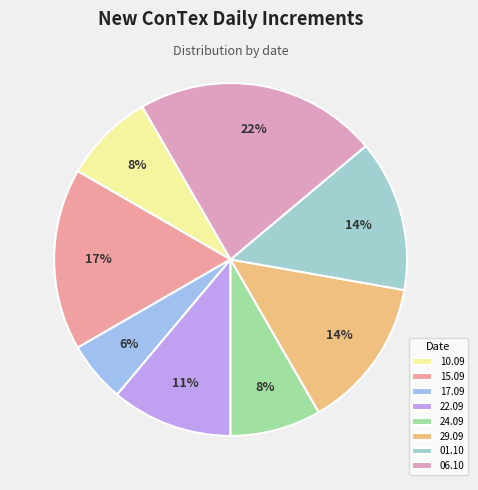

Rank the categories by value from highest to lowest.

06.10.2020, 15.09.2020, 29.09.2020, 01.10.2020, 22.09.2020, 10.09.2020, 24.09.2020, 17.09.2020